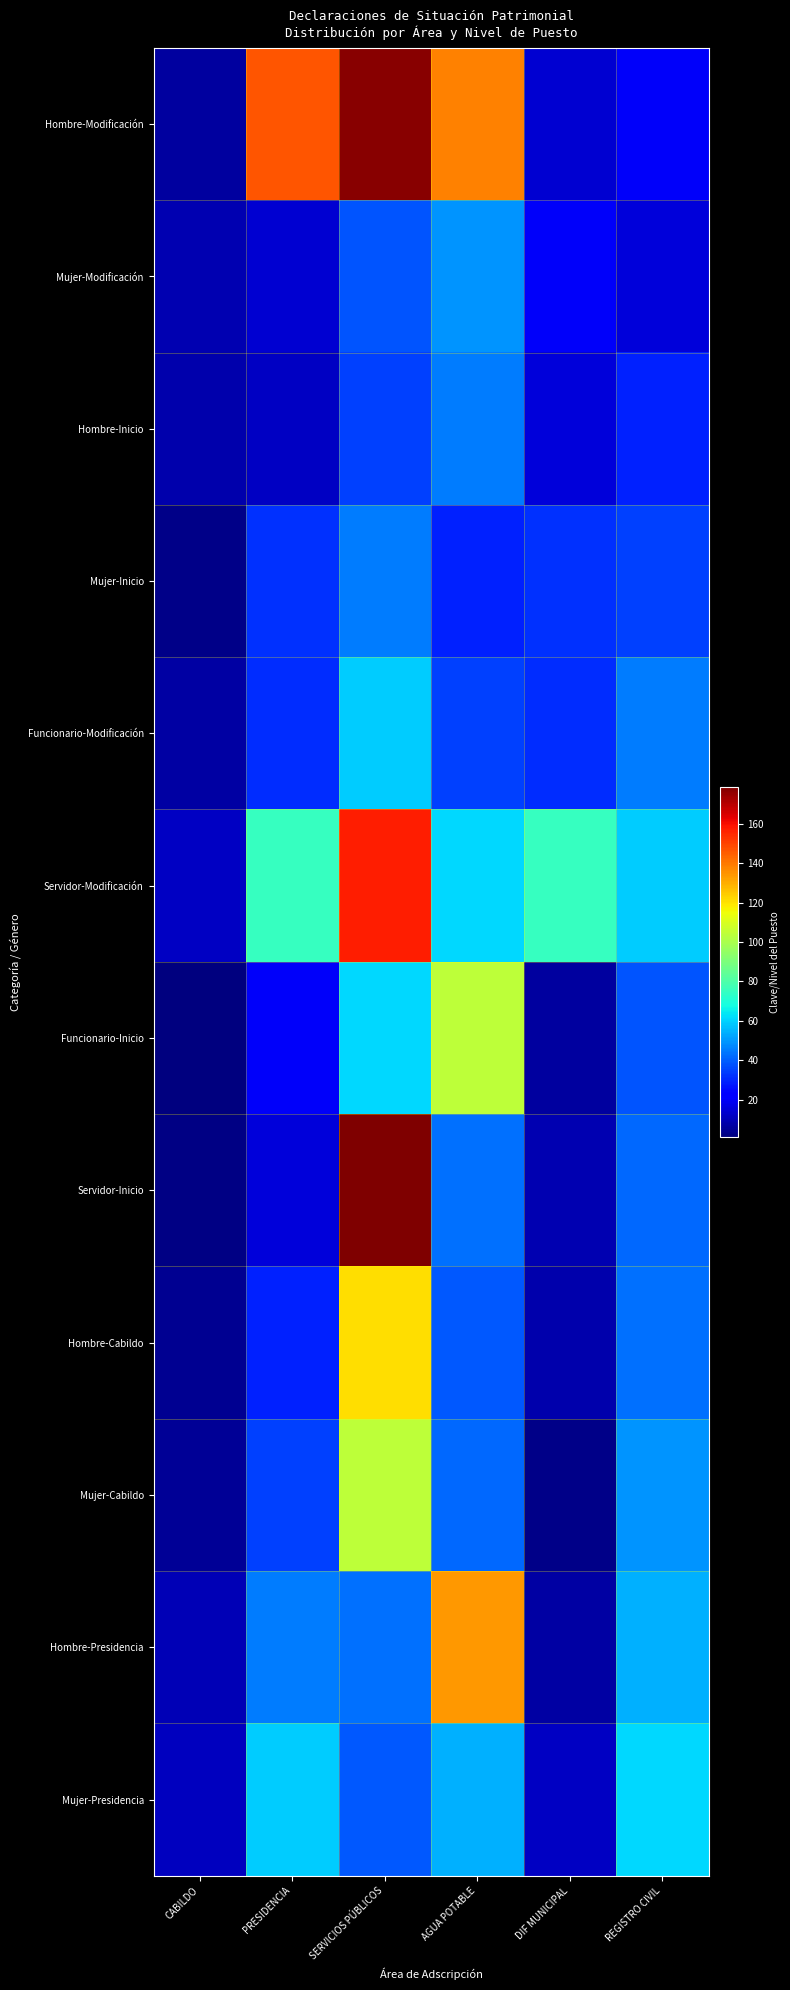

List the series in order of their peak value, lowest first.

Hombre-Inicio, Mujer-Inicio, Mujer-Modificación, Funcionario-Modificación, Mujer-Presidencia, Funcionario-Inicio, Mujer-Cabildo, Hombre-Cabildo, Hombre-Presidencia, Servidor-Modificación, Hombre-Modificación, Servidor-Inicio